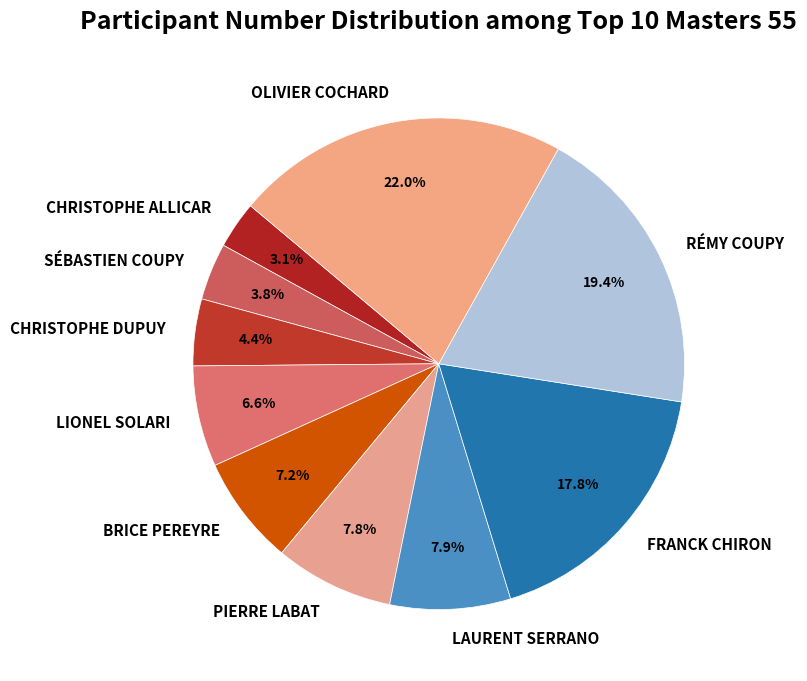

Does CHRISTOPHE DUPUY represent more than half of the total?

No